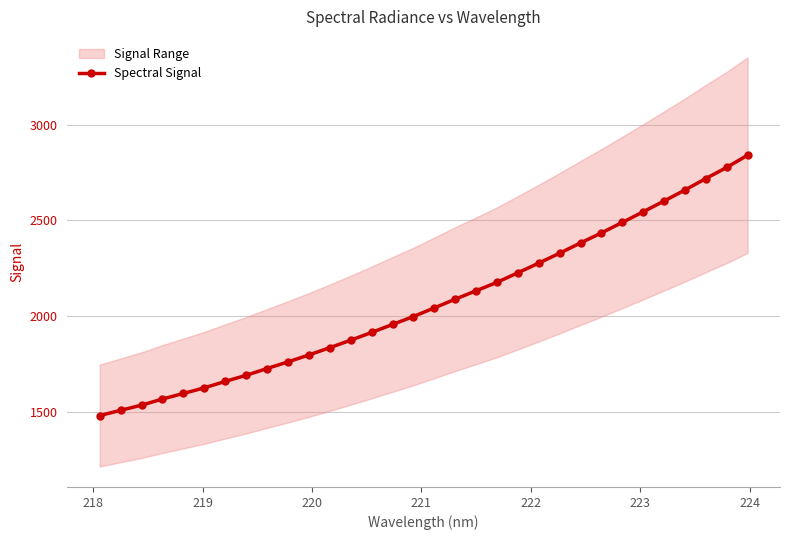

What is the value of the Spectral Signal point at the 24th from the left?

2382.4